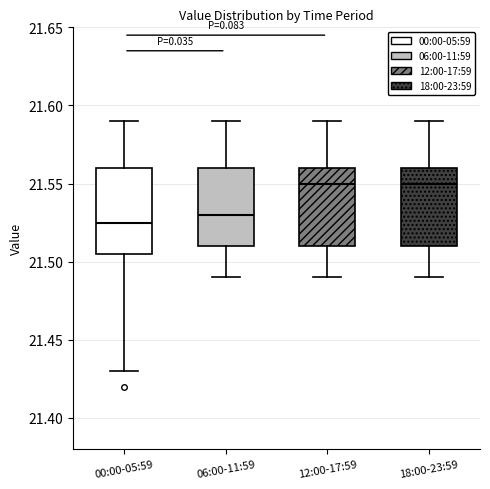

Reading left to right, read every box against the y-axis: the position of its median line, the range the box covers, and the ends of its whiskers. The values are not printed on the chart, so give them approximately, as read against the axis.

00:00-05:59: median 21.525, box 21.505 to 21.560, whiskers 21.430 to 21.590
06:00-11:59: median 21.530, box 21.510 to 21.560, whiskers 21.490 to 21.590
12:00-17:59: median 21.550, box 21.510 to 21.560, whiskers 21.490 to 21.590
18:00-23:59: median 21.550, box 21.510 to 21.560, whiskers 21.490 to 21.590